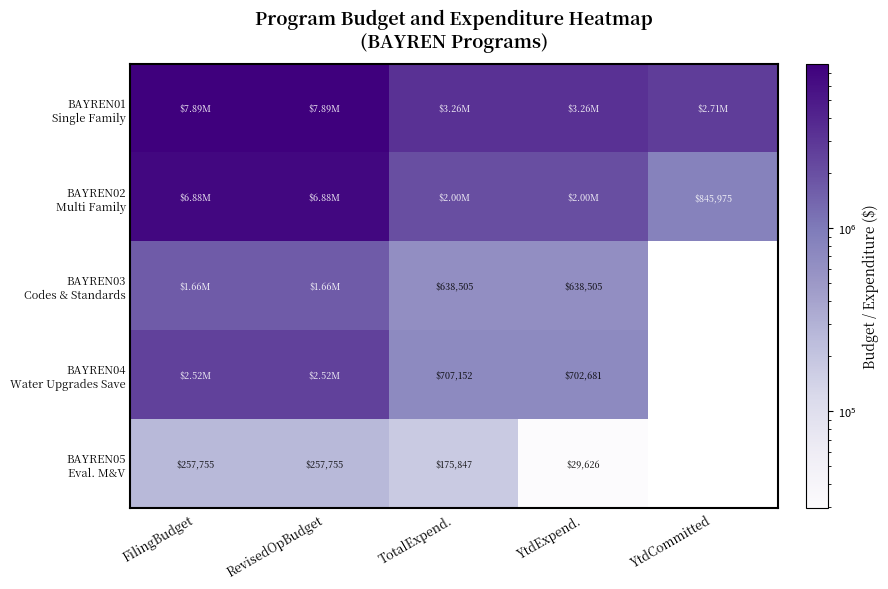

Rank the series at FilingBudget from highest to lowest value.

BAYREN01 Single Family, BAYREN02 Multi Family, BAYREN04 Water Upgrades Save, BAYREN03 Codes & Standards, BAYREN05 Eval. M&V